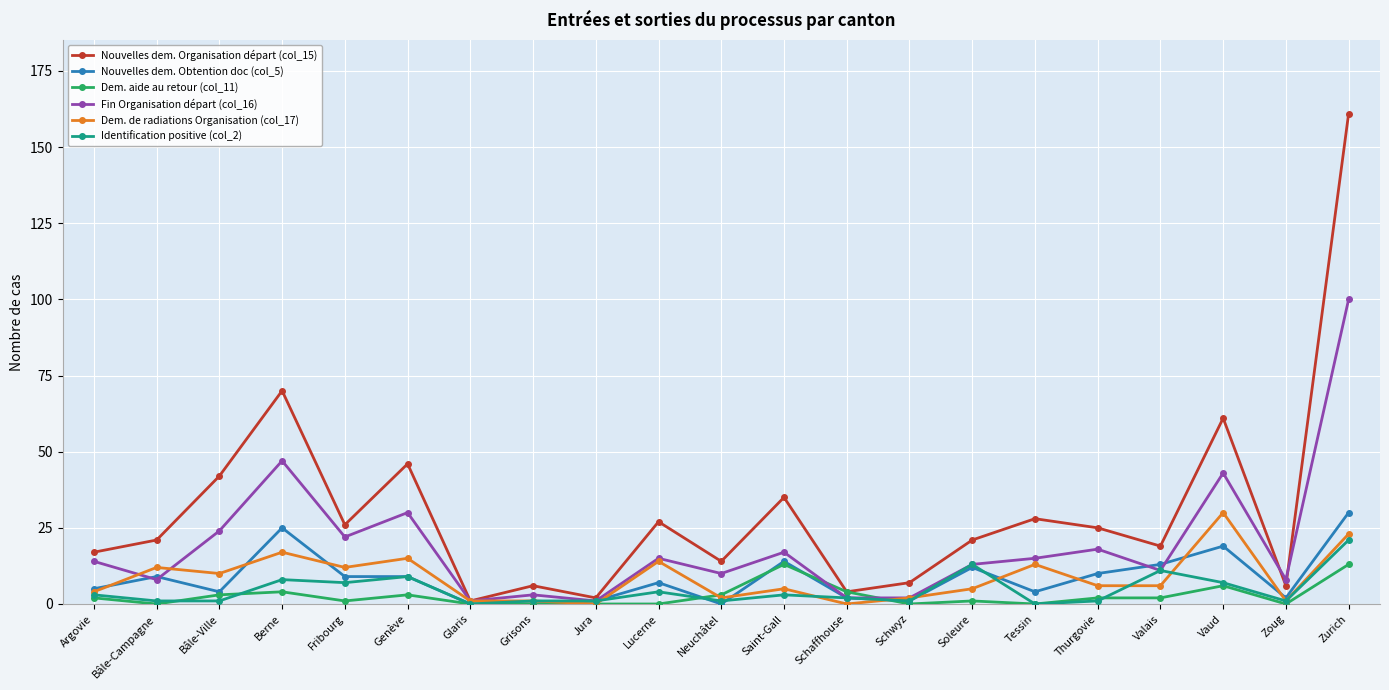

What is the maximum value shown in the chart?

161